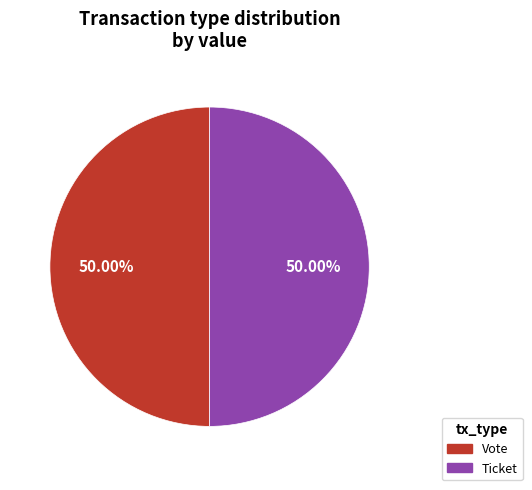

Approximately how many times larger is the value at Ticket compared to Vote?

1.0